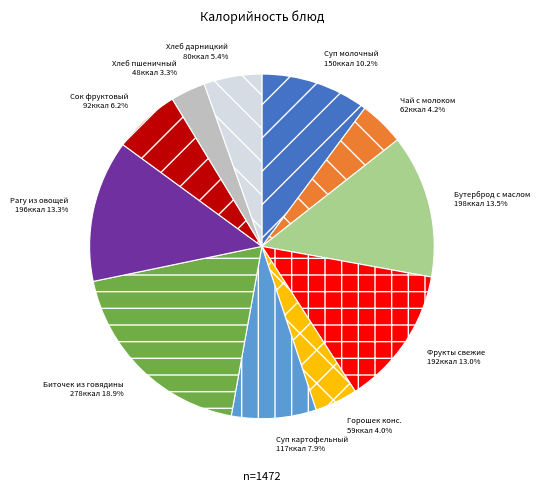

Is there any slice that represents more than half of the pie?

No